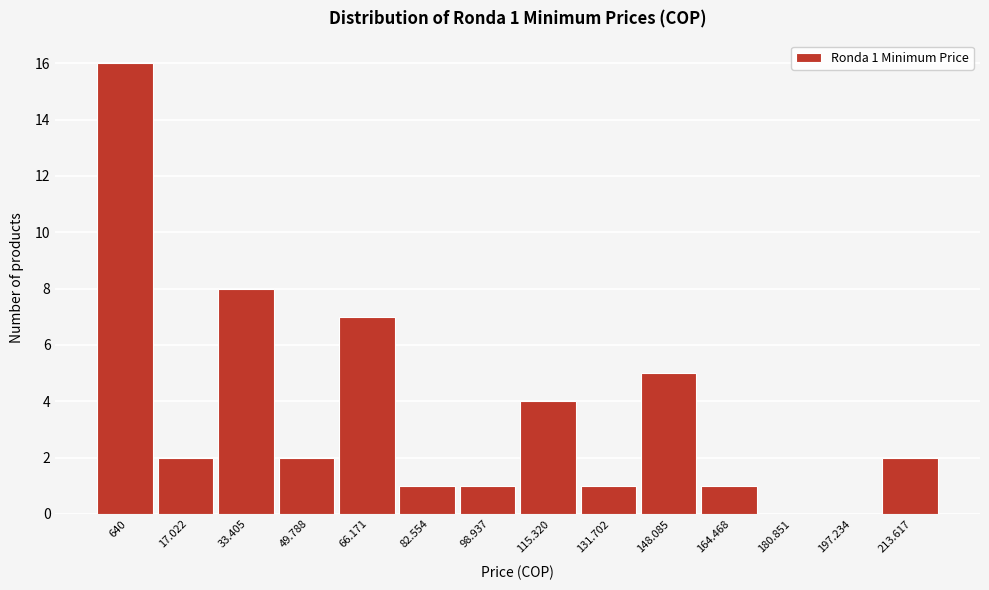

Reading left to right, extract all data points from this chart.

640=16	17.022=2	33.405=8	49.788=2	66.171=7	82.554=1	98.937=1	115.320=4	131.702=1	148.085=5	164.468=1	180.851=0	197.234=0	213.617=2